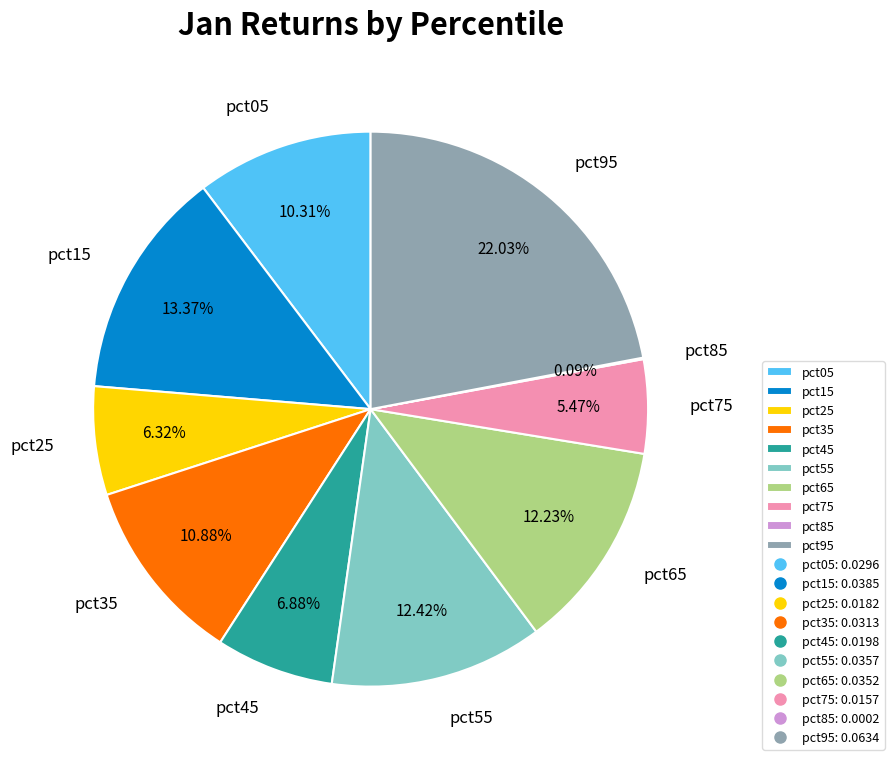

Combined, do pct25 and pct55 account for over 50%?

No